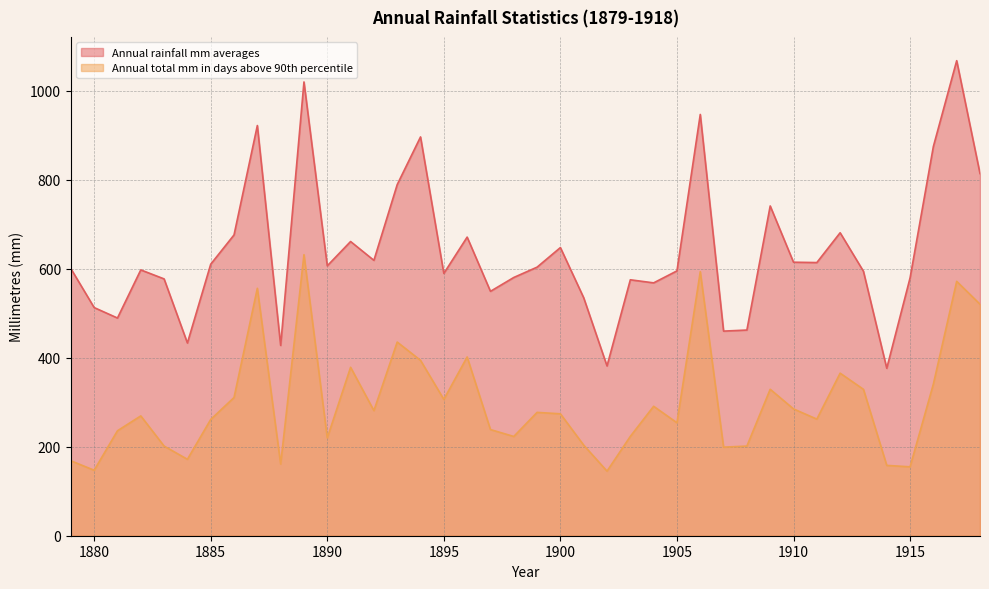

Is the value of Annual rainfall mm averages at 1899 greater than the value of Annual total mm in days above 90th percentile at 1884?

Yes